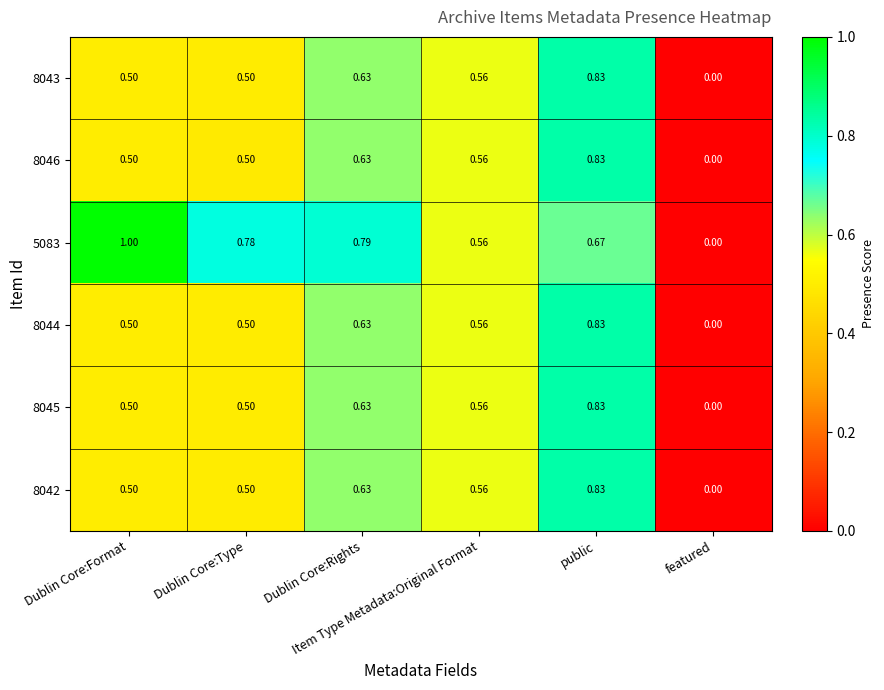

How many positive values does the 8044 series have?

5